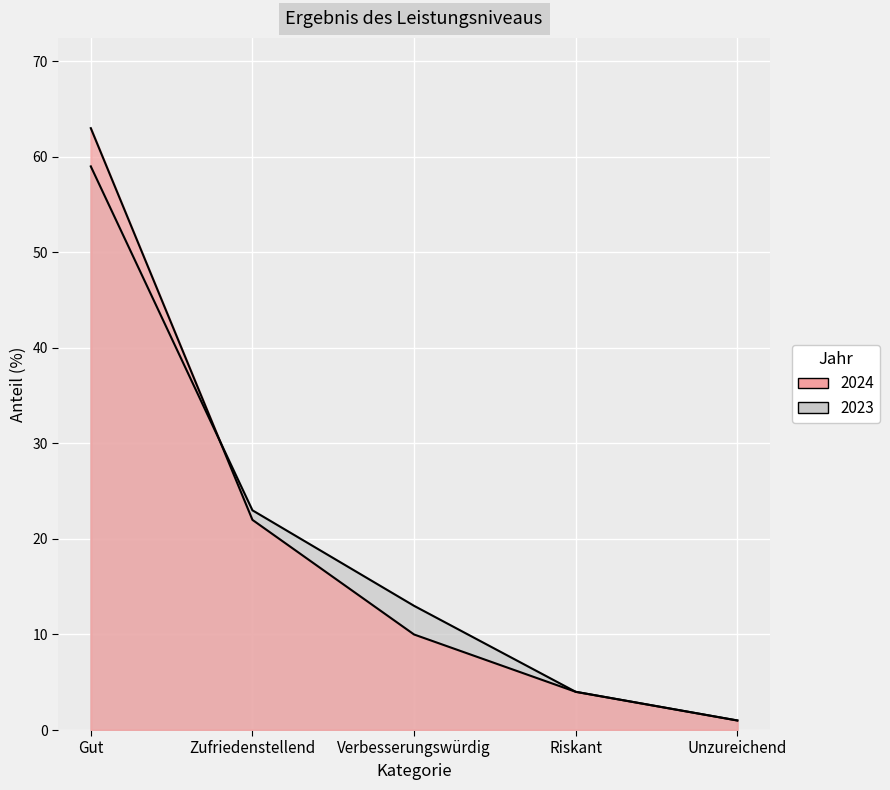

What is the sum of the 2023 values at Gut and Verbesserungswürdig?

72